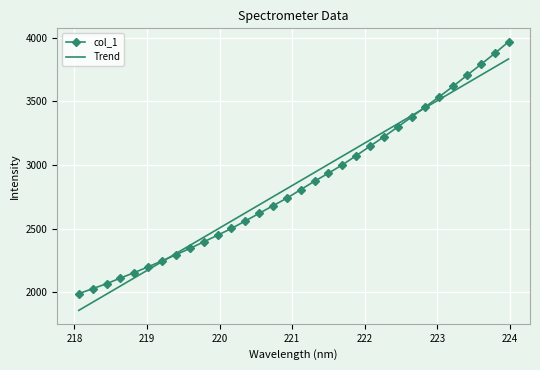

List the series in order of their peak value, lowest first.

Trend, col_1